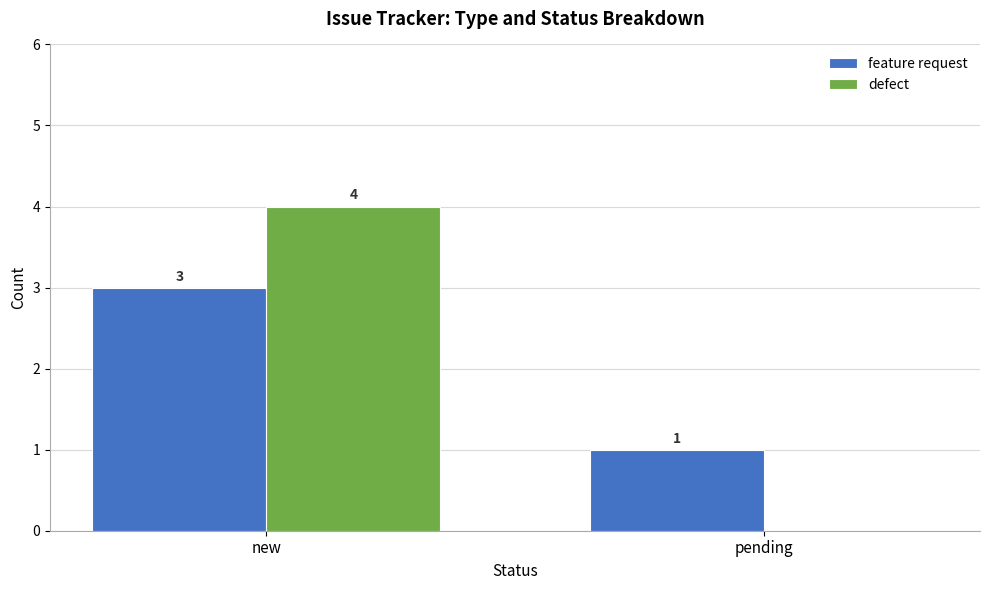

True or false: feature request has a value of 3 at new.

True